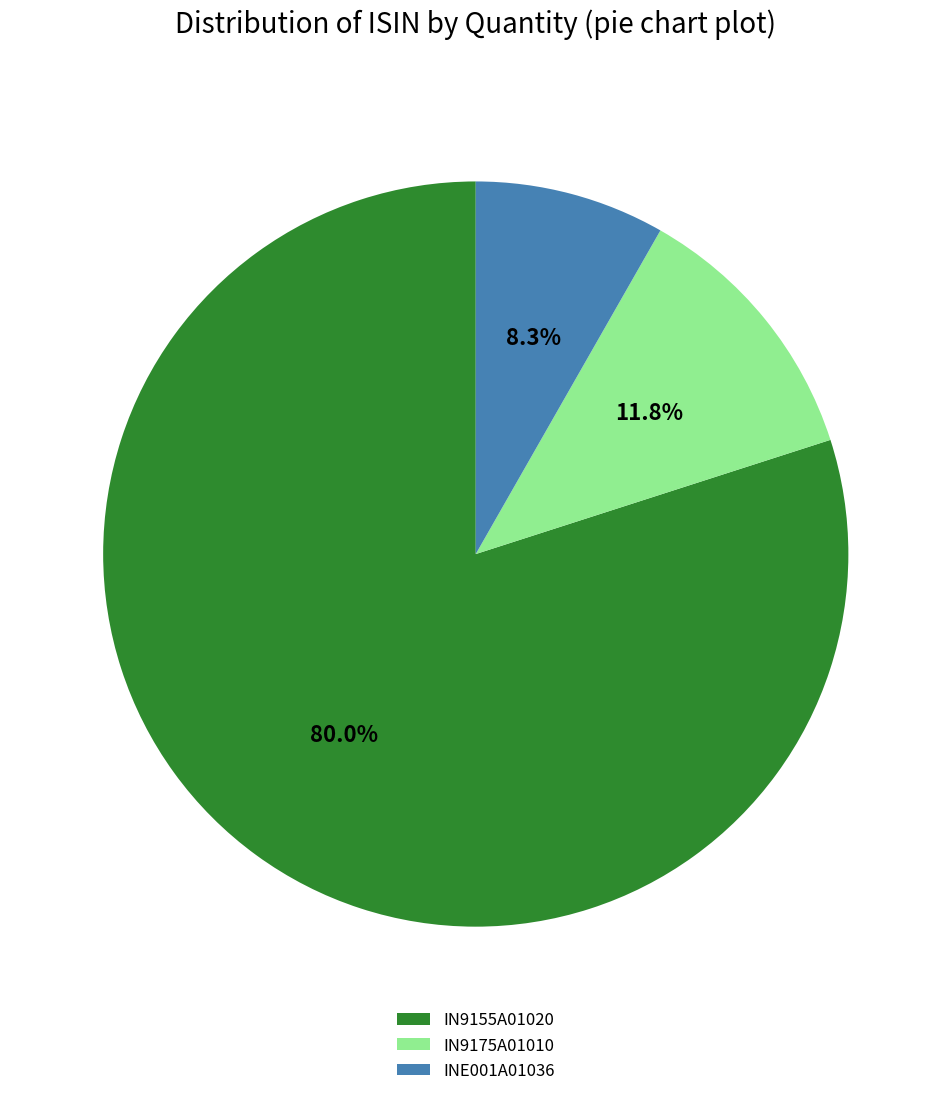

Is it true that IN9155A01020 is 80% of the pie?

True